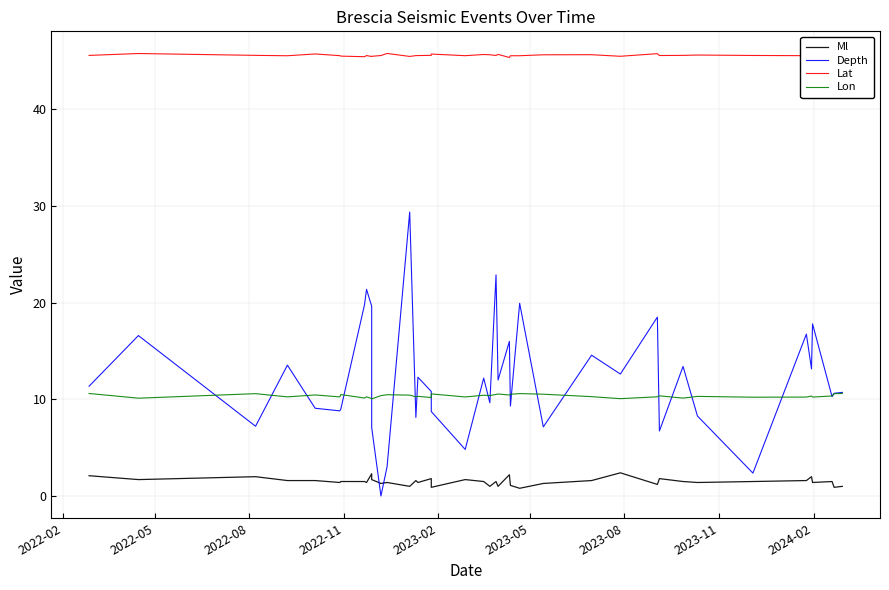

At which label does Ml first exceed 1?

2022-02